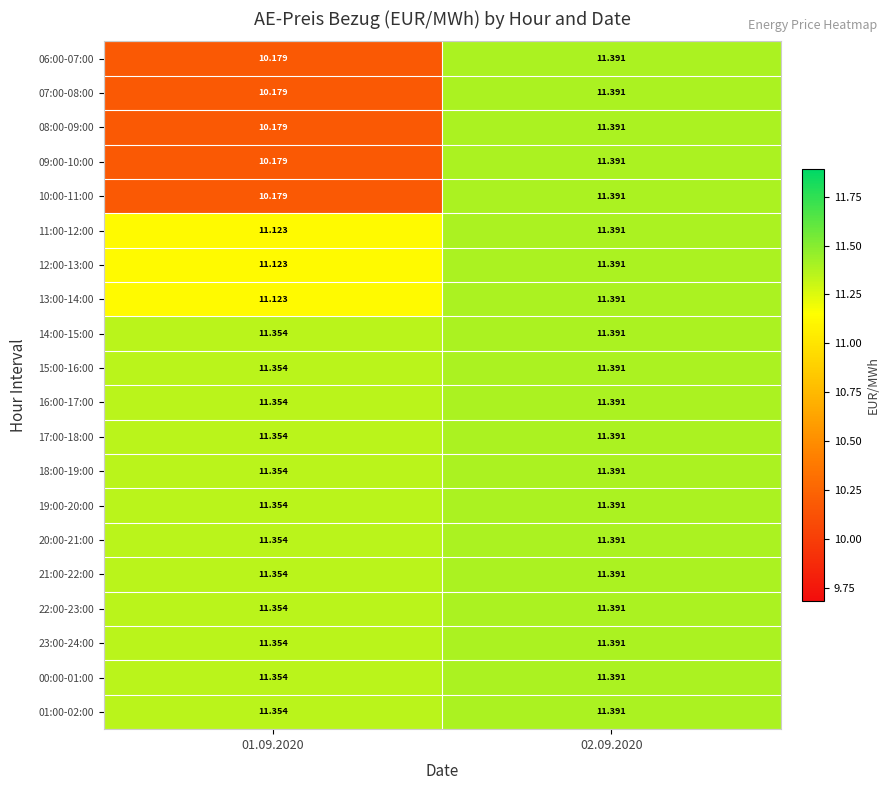

Reading right to left, extract all data points from this chart.

06:00-07:00: 02.09.2020=11.4	01.09.2020=10.2
07:00-08:00: 02.09.2020=11.4	01.09.2020=10.2
08:00-09:00: 02.09.2020=11.4	01.09.2020=10.2
09:00-10:00: 02.09.2020=11.4	01.09.2020=10.2
10:00-11:00: 02.09.2020=11.4	01.09.2020=10.2
11:00-12:00: 02.09.2020=11.4	01.09.2020=11.1
12:00-13:00: 02.09.2020=11.4	01.09.2020=11.1
13:00-14:00: 02.09.2020=11.4	01.09.2020=11.1
14:00-15:00: 02.09.2020=11.4	01.09.2020=11.4
15:00-16:00: 02.09.2020=11.4	01.09.2020=11.4
16:00-17:00: 02.09.2020=11.4	01.09.2020=11.4
17:00-18:00: 02.09.2020=11.4	01.09.2020=11.4
18:00-19:00: 02.09.2020=11.4	01.09.2020=11.4
19:00-20:00: 02.09.2020=11.4	01.09.2020=11.4
20:00-21:00: 02.09.2020=11.4	01.09.2020=11.4
21:00-22:00: 02.09.2020=11.4	01.09.2020=11.4
22:00-23:00: 02.09.2020=11.4	01.09.2020=11.4
23:00-24:00: 02.09.2020=11.4	01.09.2020=11.4
00:00-01:00: 02.09.2020=11.4	01.09.2020=11.4
01:00-02:00: 02.09.2020=11.4	01.09.2020=11.4